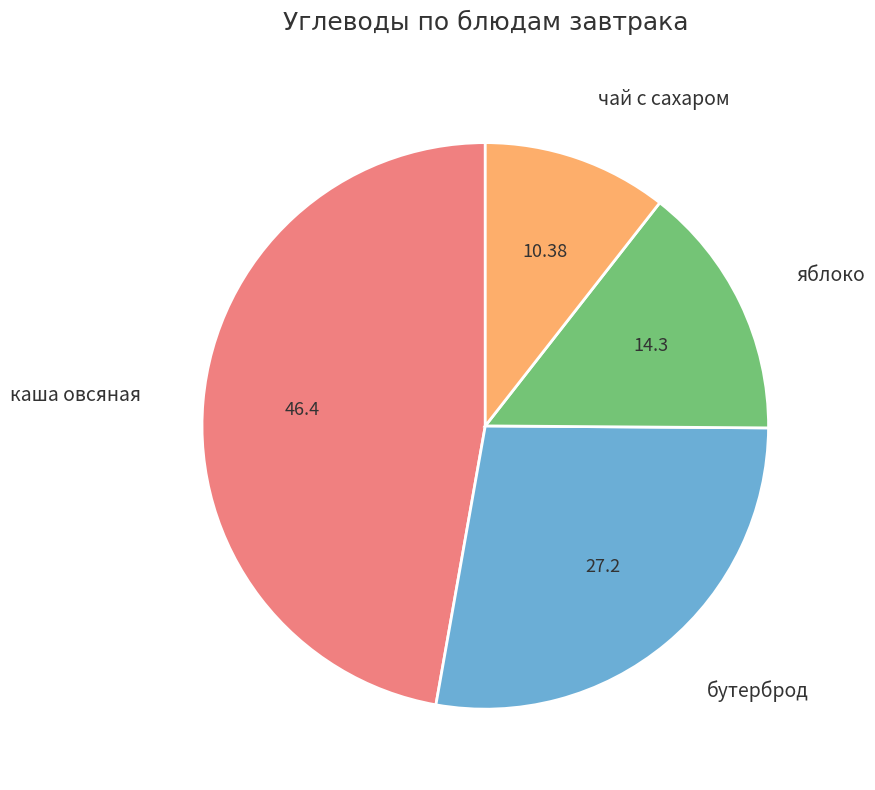

How many slices are in this pie chart?

4